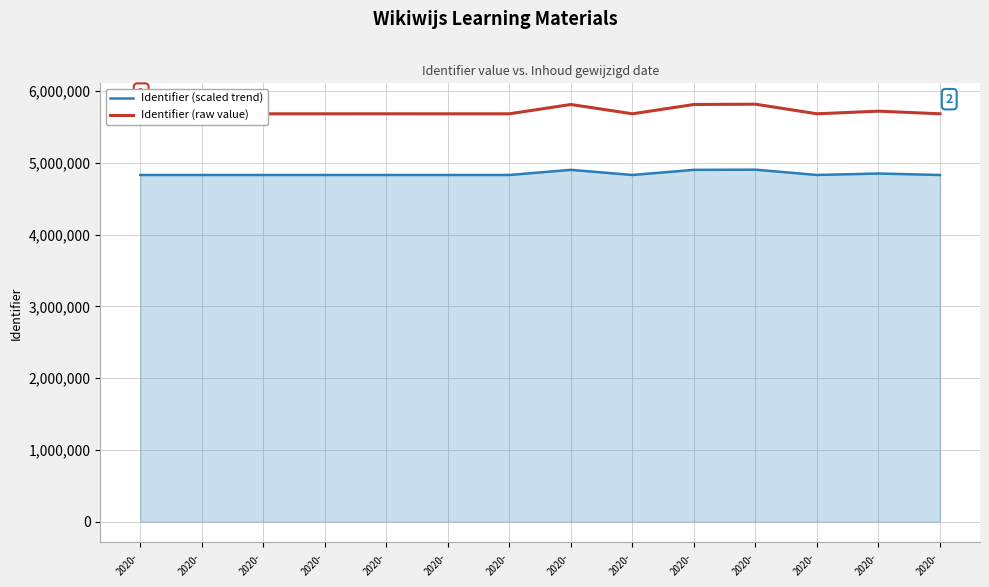

True or false: Identifier (raw value) and Identifier (scaled trend) intersect in this chart.

False